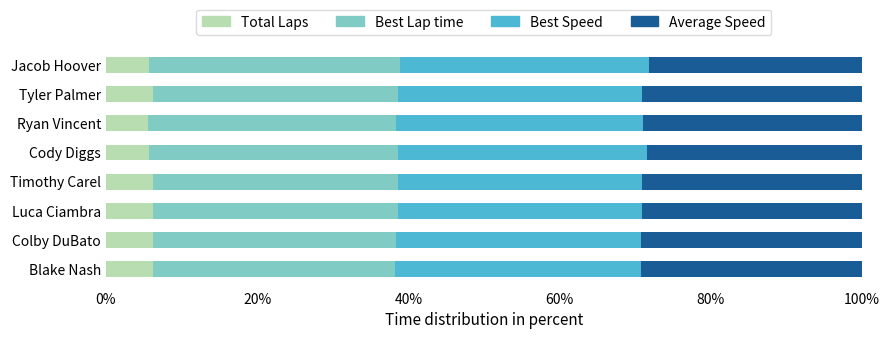

The value of Total Laps at Jacob Hoover is 5.7. True or false?

True